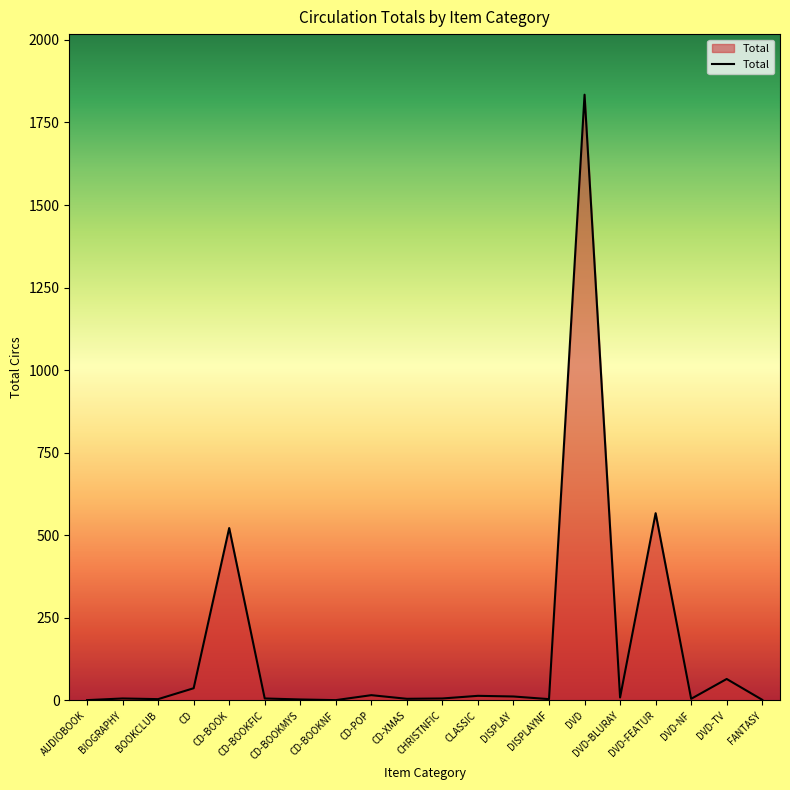

The value at AUDIOBOOK is 1. True or false?

True